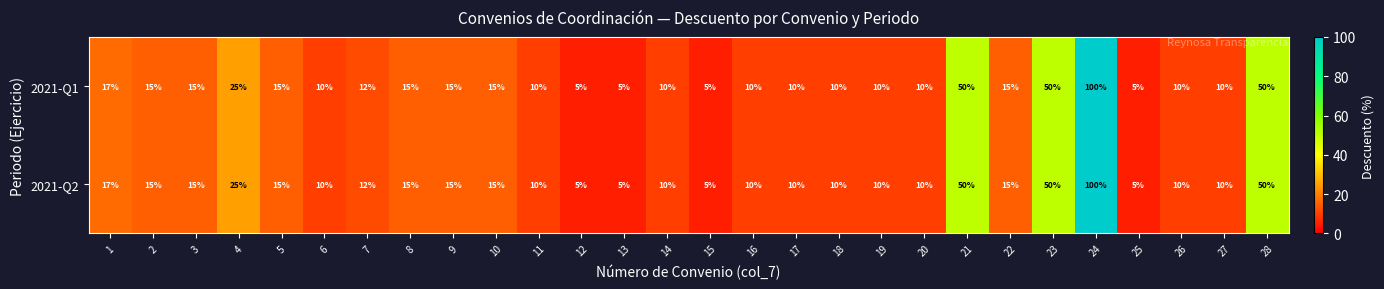

What is the total value across all series at 19?

20